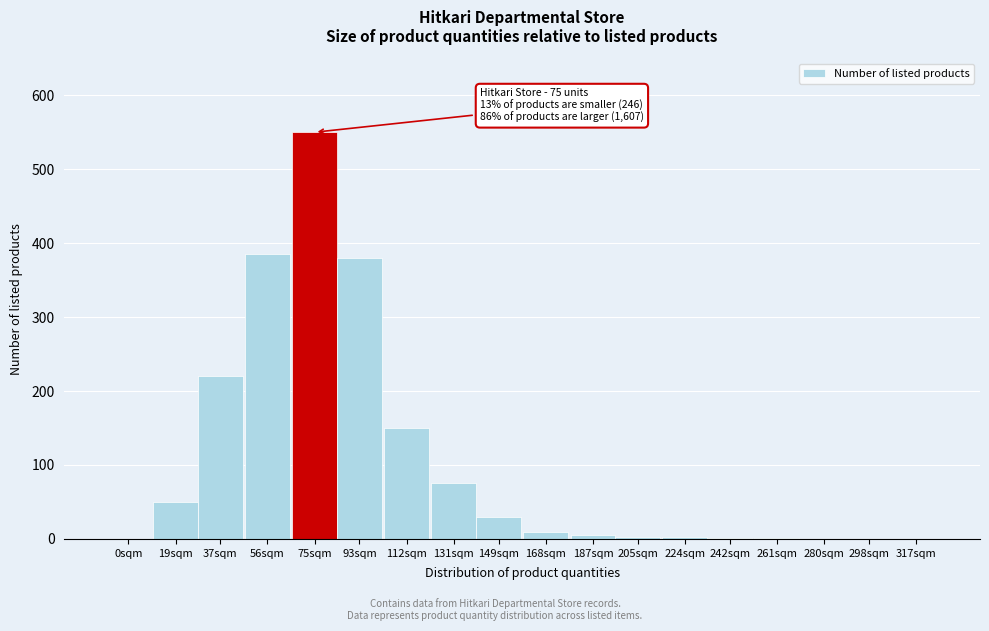

What is the sum of all values?

1862